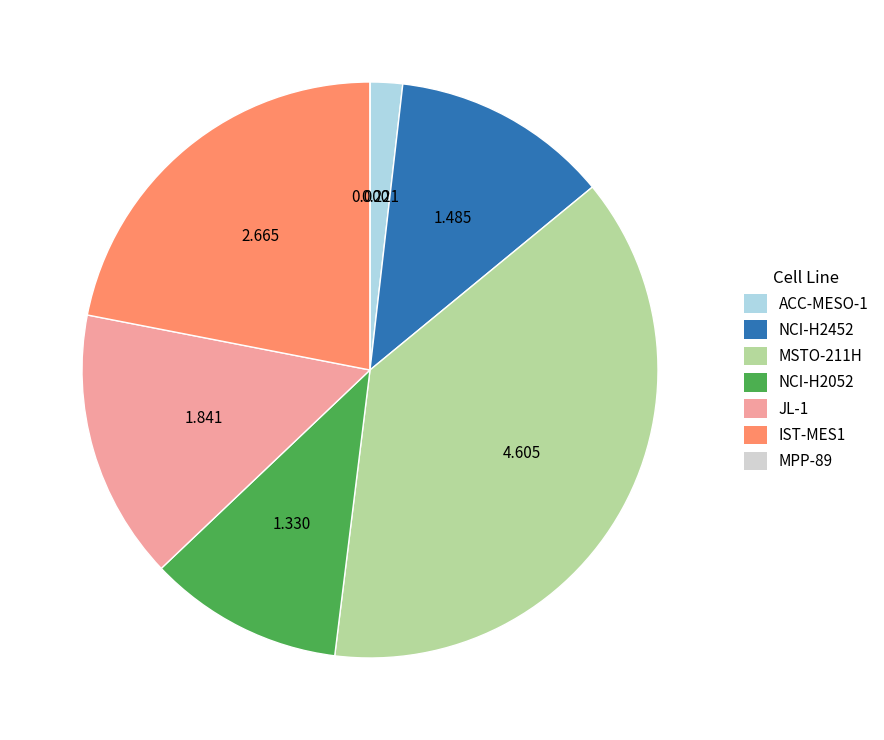

Do JL-1 and NCI-H2052 together represent more than half of the pie?

No